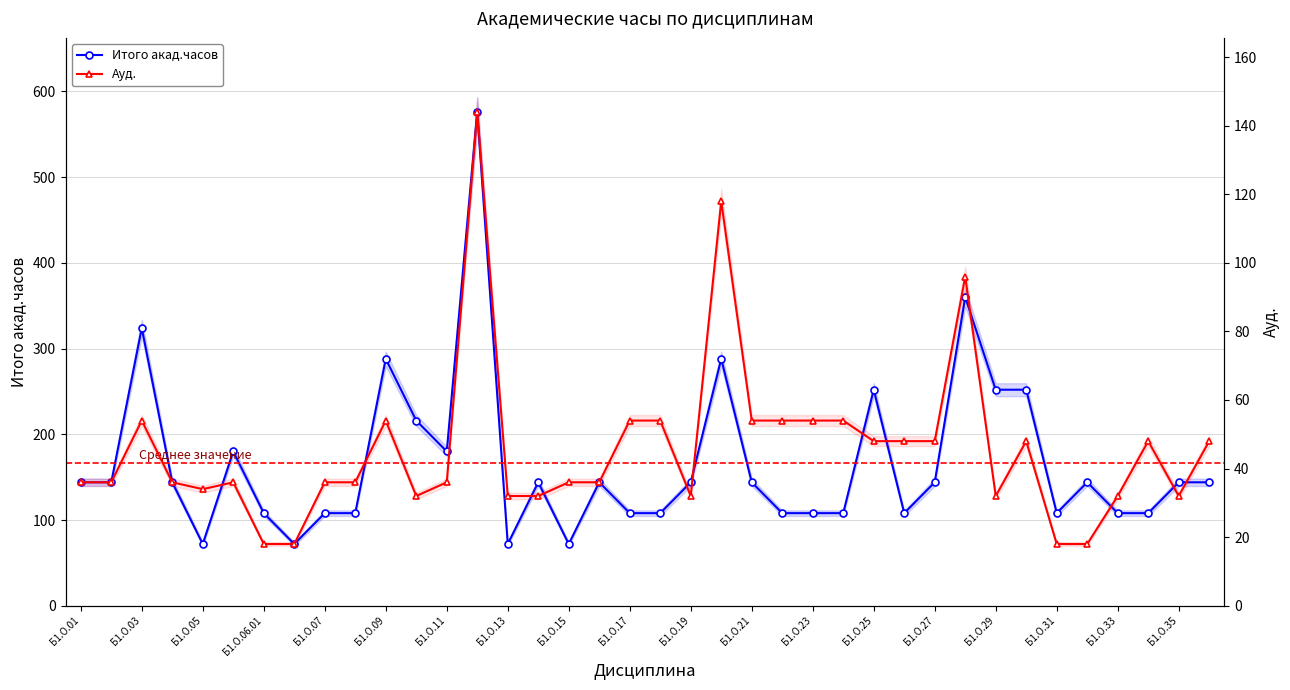

How many values in the Итого акад.часов series are below 144?

16